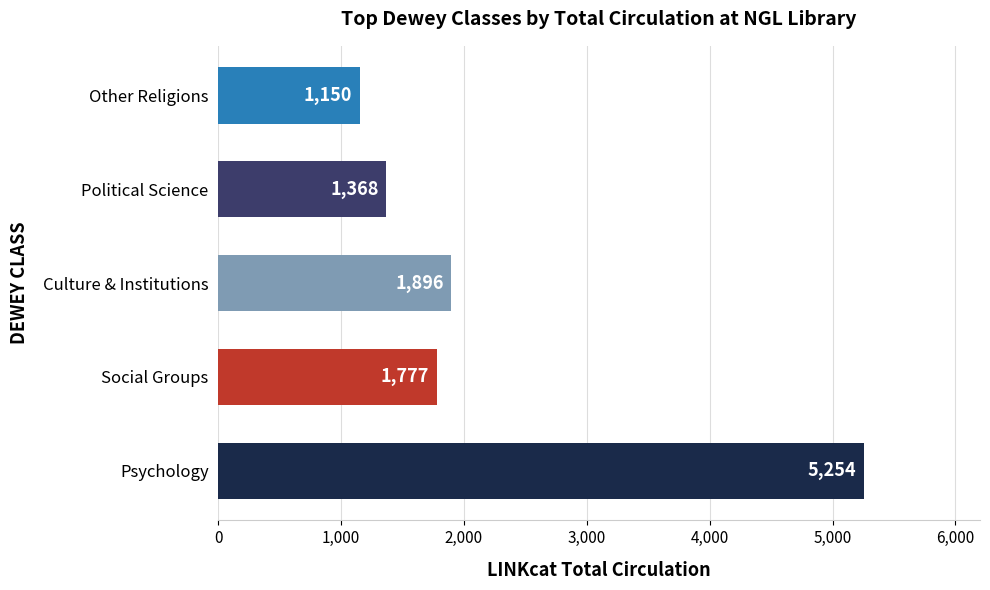

List the labels in order of value, largest first.

Psychology, Culture & Institutions, Social Groups, Political Science, Other Religions